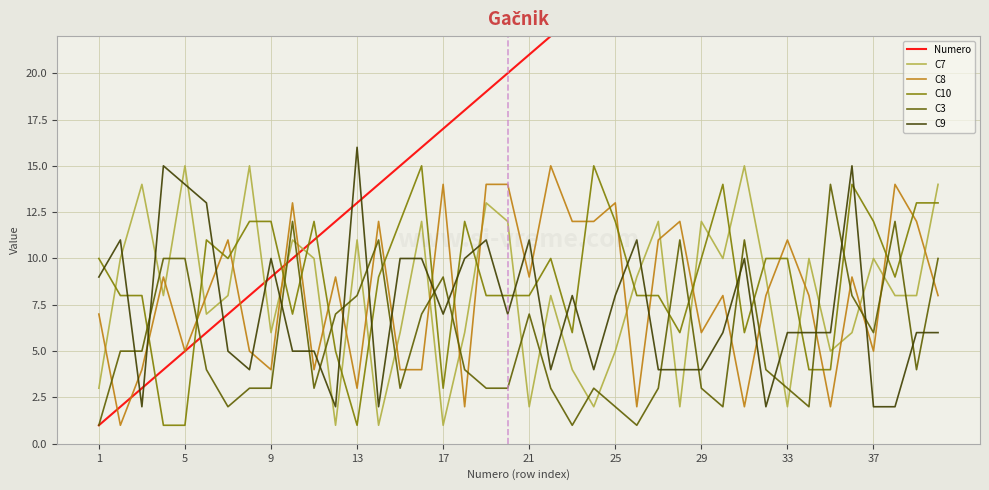

True or false: C7 and C9 cross at least once.

True